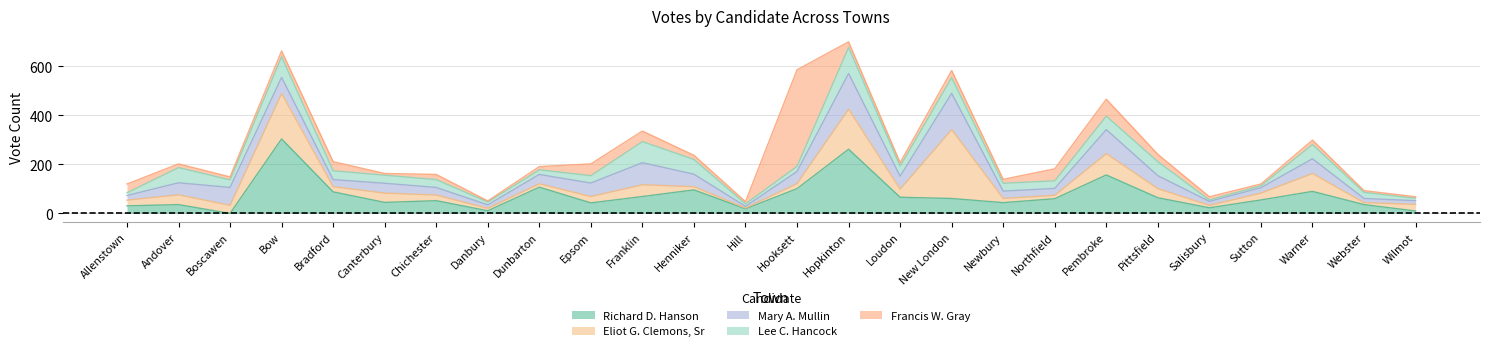

What is the difference between the Eliot G. Clemons, Sr values at Newbury and Bow?

168